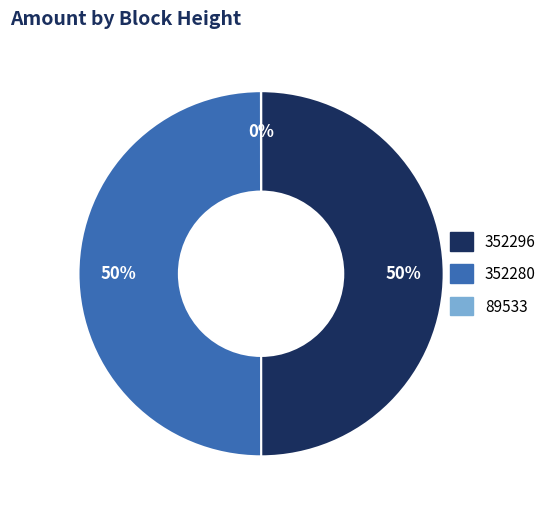

The 352280 slice represents 50% of the pie. True or false?

True